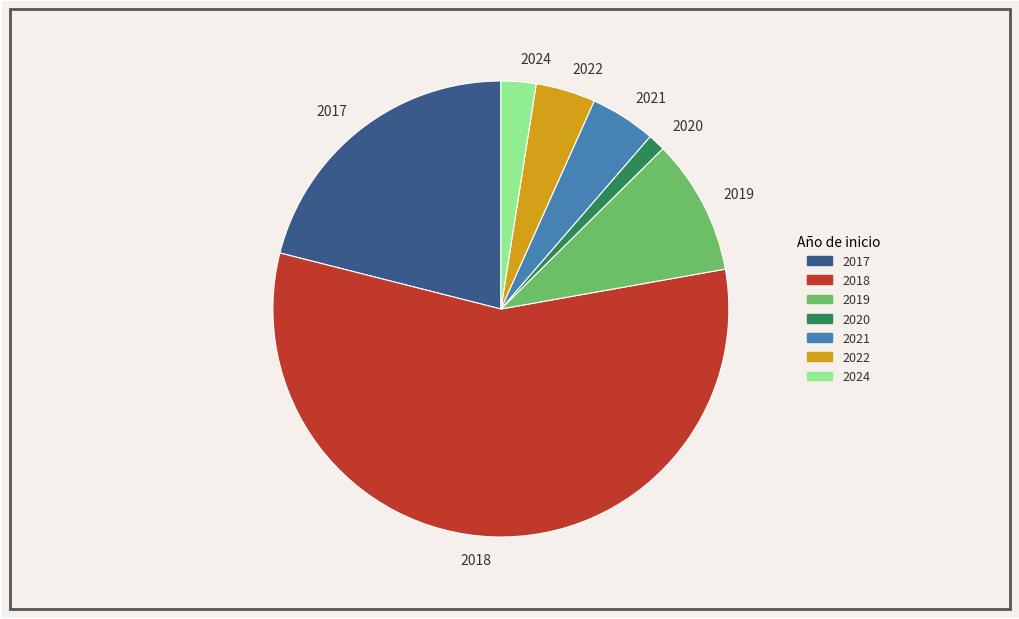

Is the sum of 2022 and 2021 greater than half?

No